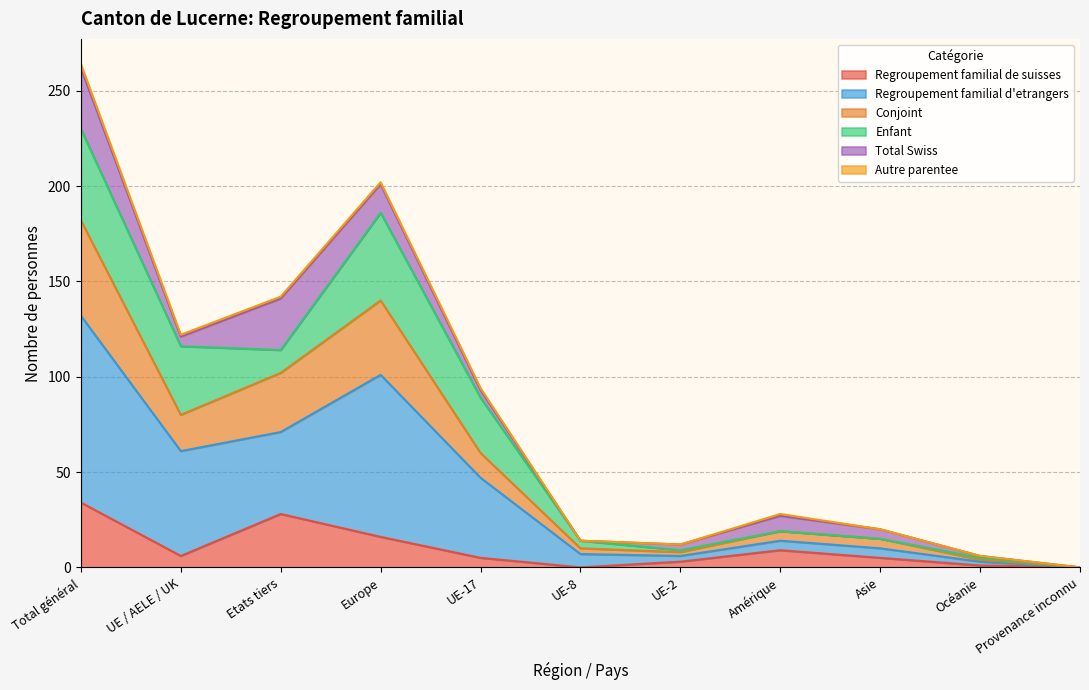

What is the highest value of the Regroupement familial de suisses series?

34